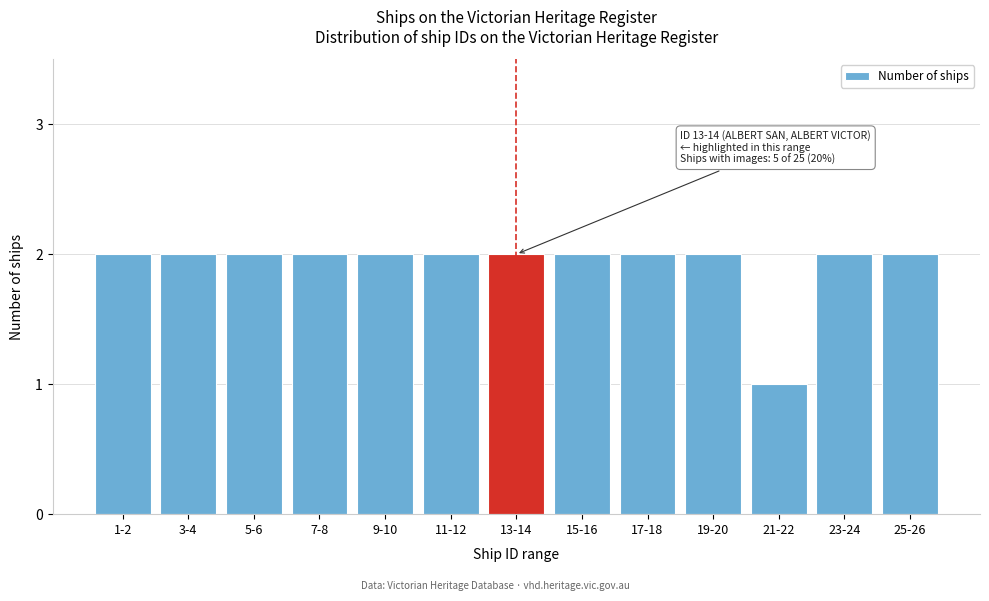

Reading left to right, extract all data points from this chart.

1-2=2	3-4=2	5-6=2	7-8=2	9-10=2	11-12=2	13-14=2	15-16=2	17-18=2	19-20=2	21-22=1	23-24=2	25-26=2